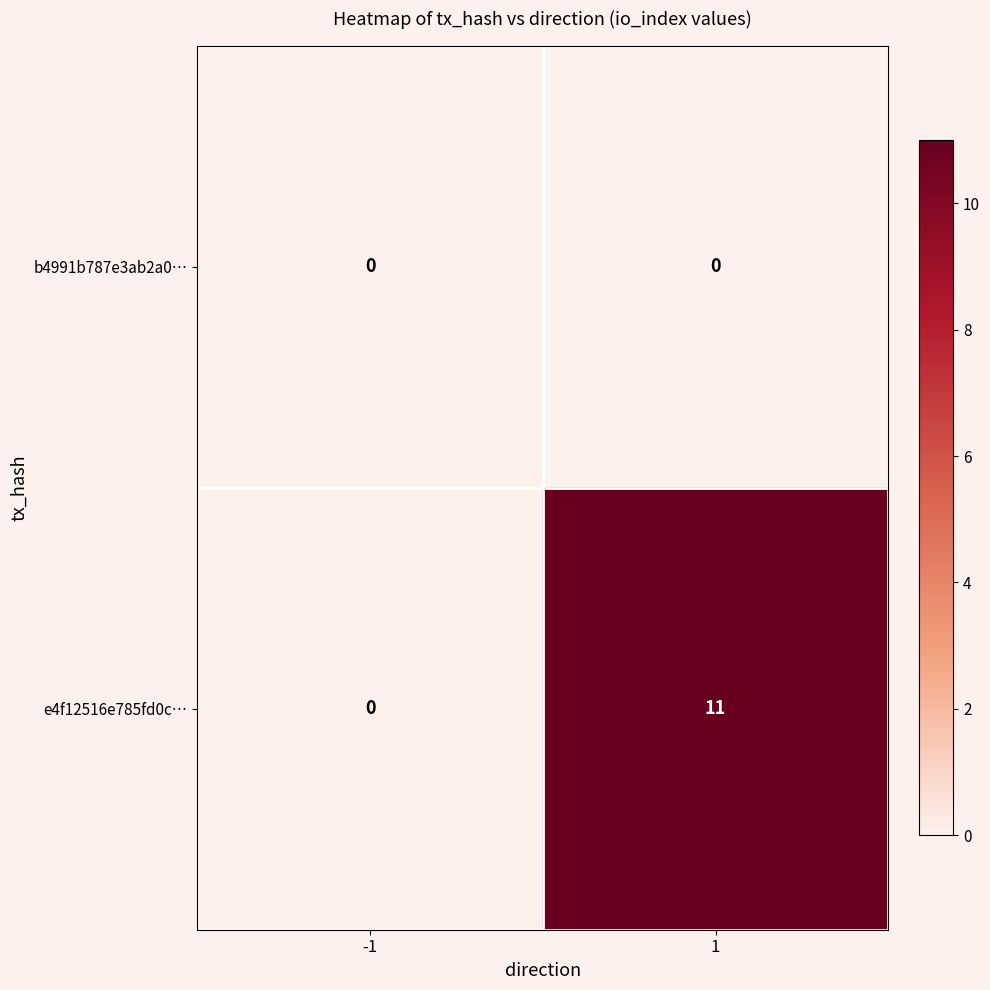

At how many categories does at least one series exceed 3?

1